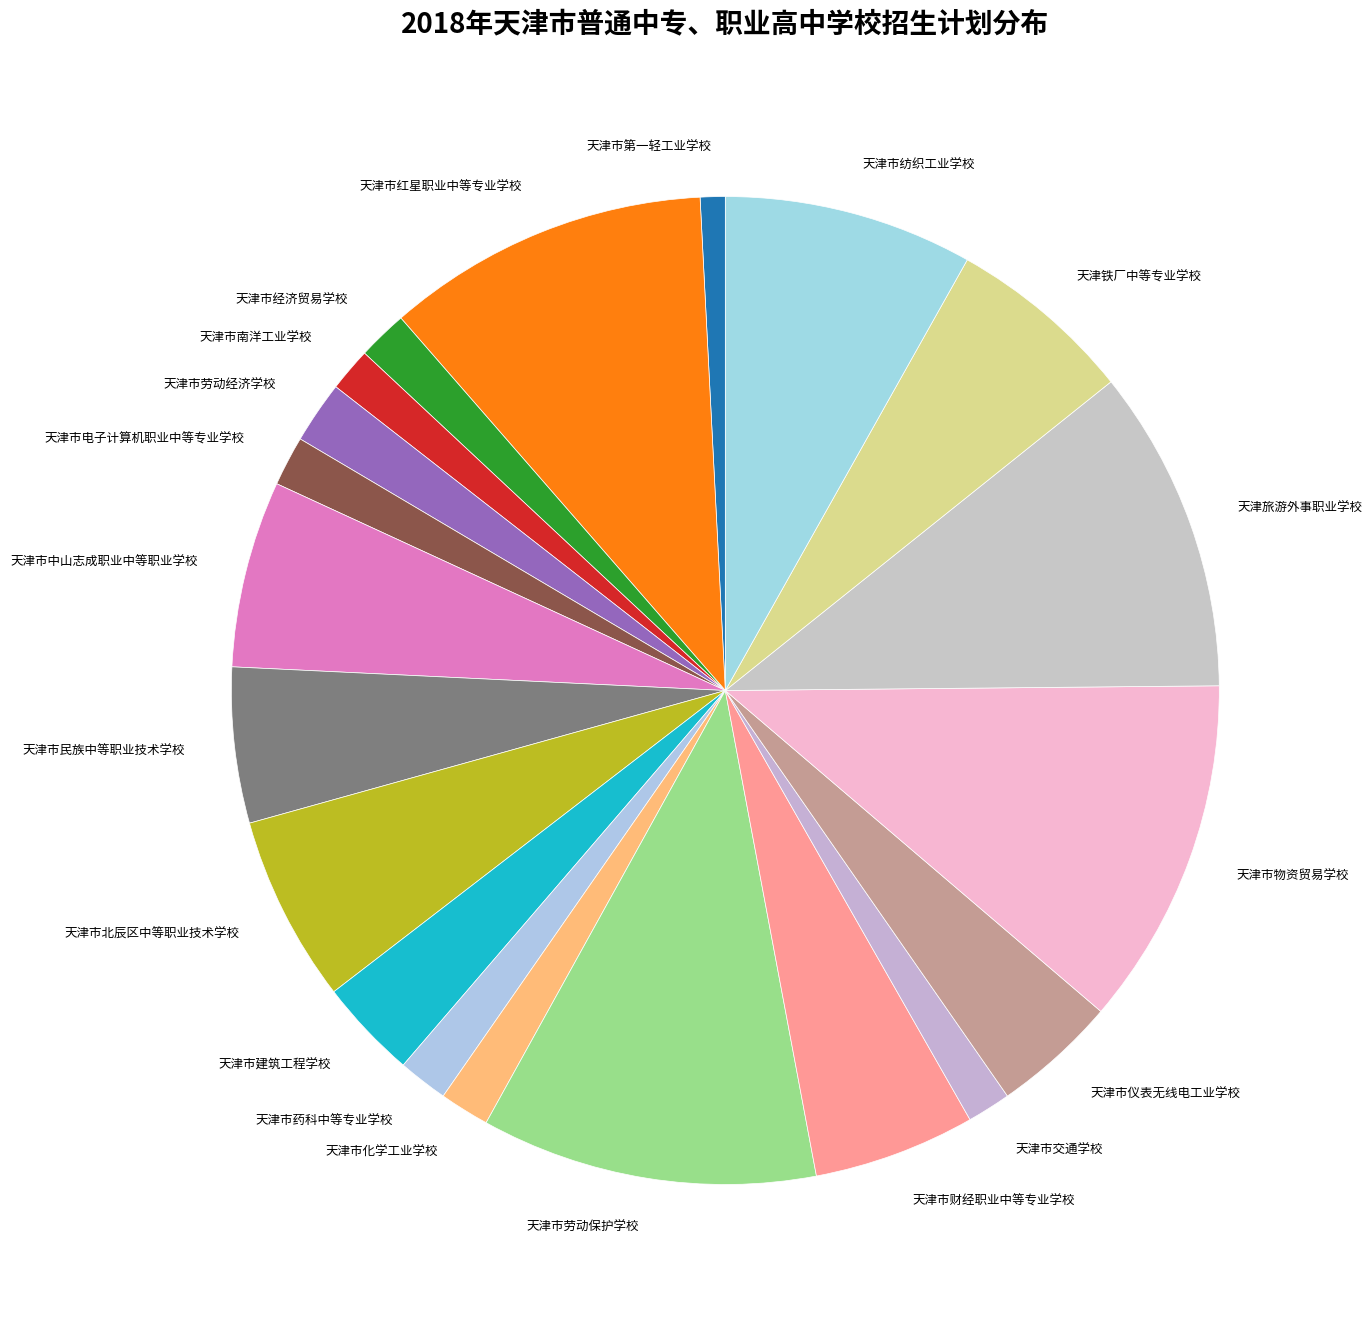

Which has a higher value, 天津市药科中等专业学校 or 天津市物资贸易学校?

天津市物资贸易学校